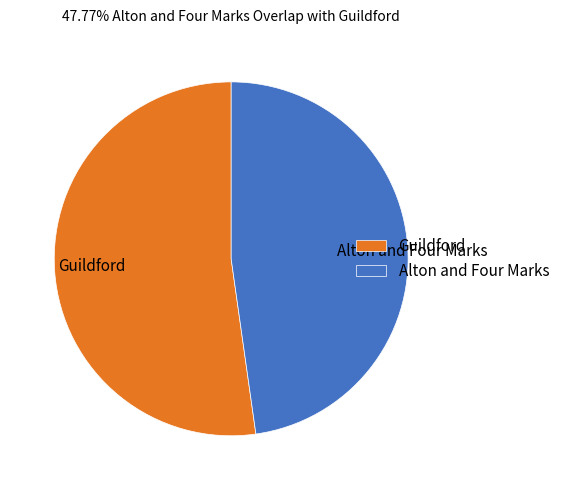

Is the sum of Alton and Four Marks and Guildford greater than half?

Yes